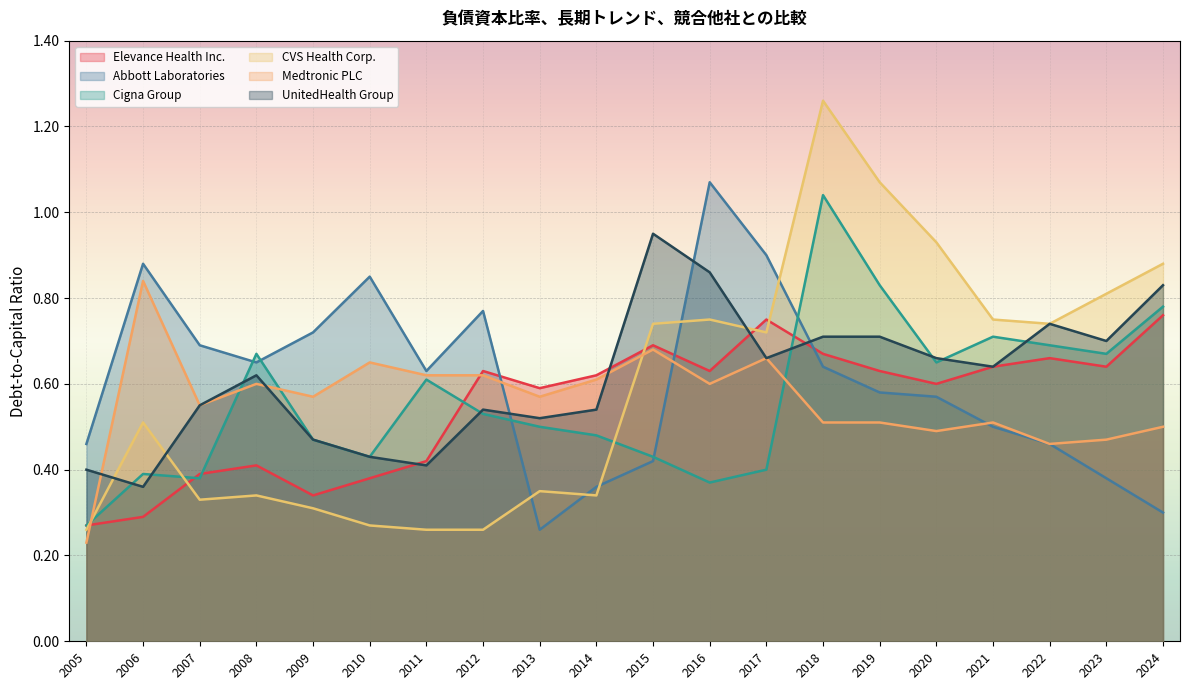

Which series ends up on top after the final intersection of Abbott Laboratories and CVS Health Corp.?

CVS Health Corp.